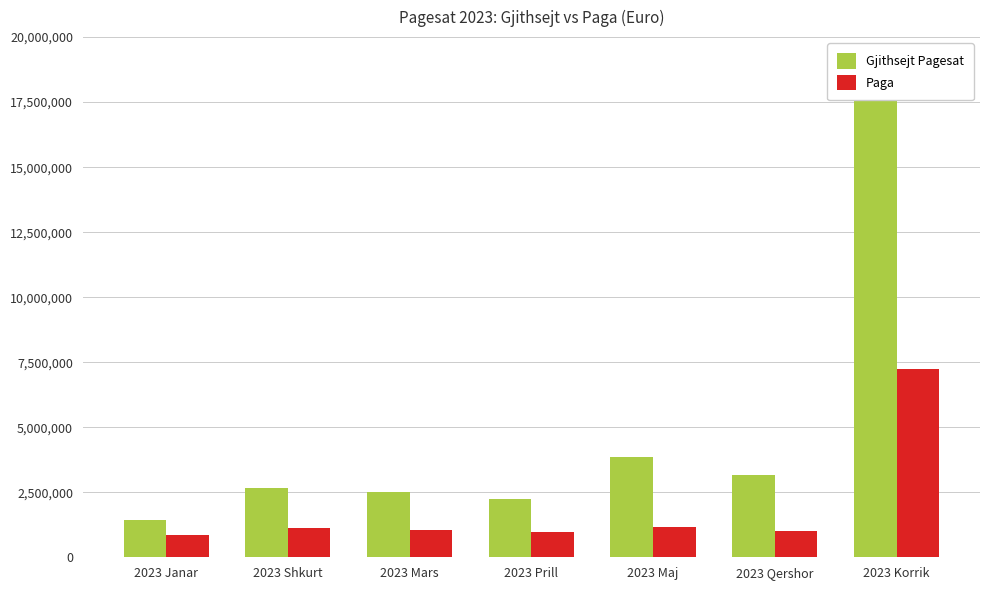

Where does the Gjithsejt Pagesat series first go above 2673381?

2023 Shkurt